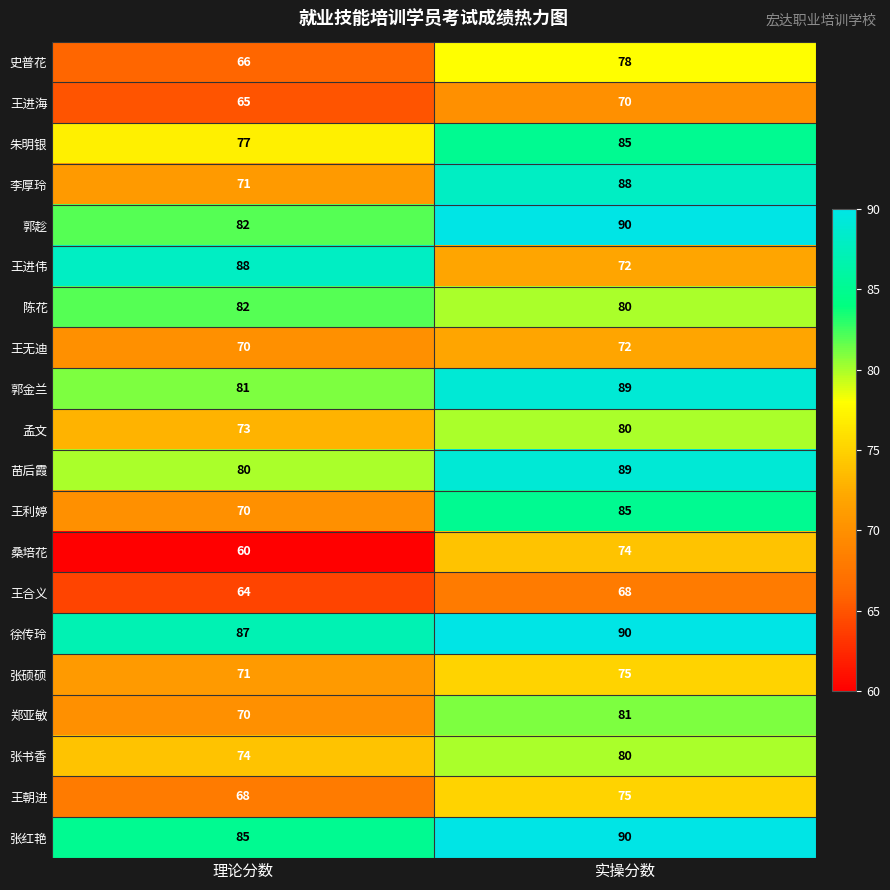

Which series has the largest total across all categories?

徐传玲